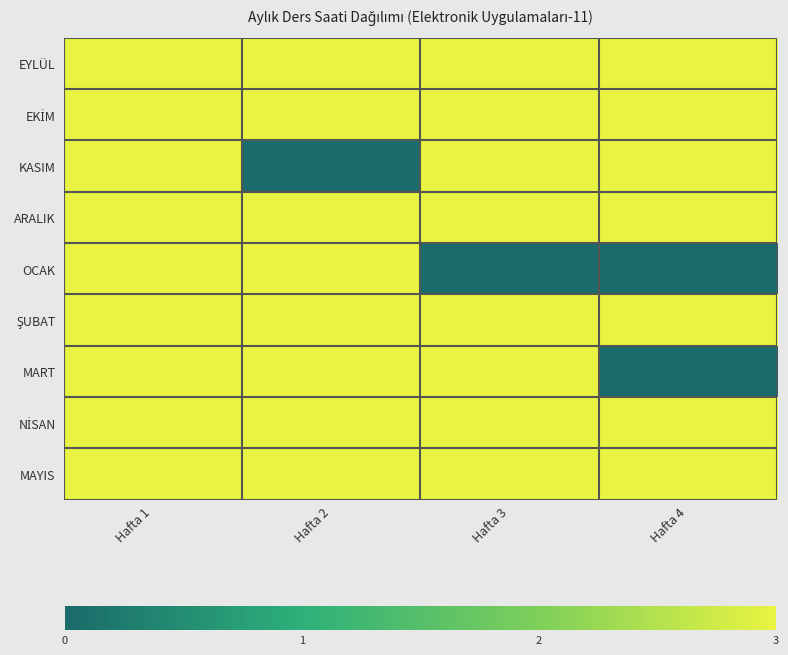

Which series has the widest spread of values?

KASIM